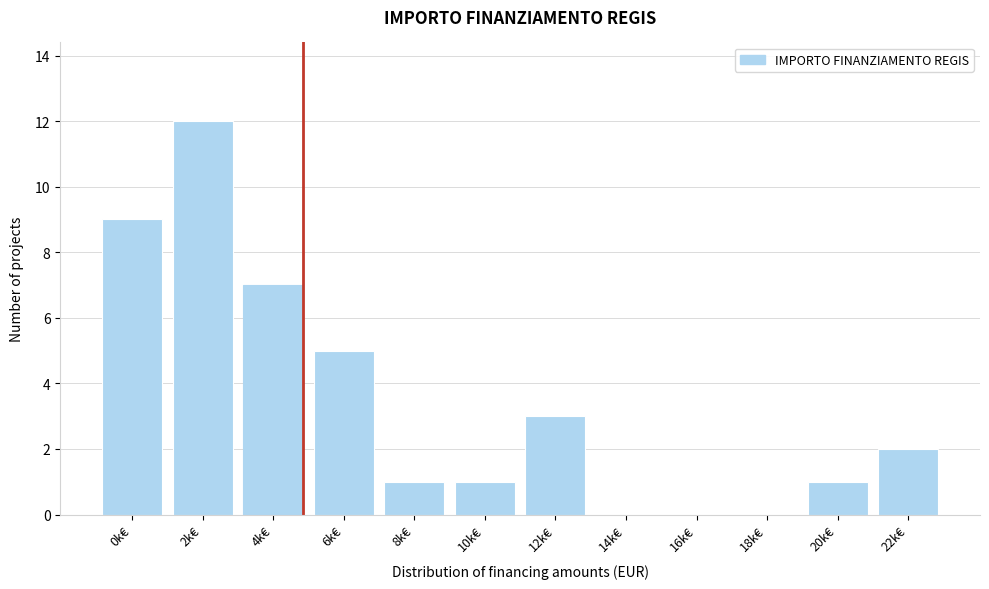

Reading left to right, list all the values displayed in this chart.

0k€=9	2k€=12	4k€=7	6k€=5	8k€=1	10k€=1	12k€=3	14k€=0	16k€=0	18k€=0	20k€=1	22k€=2